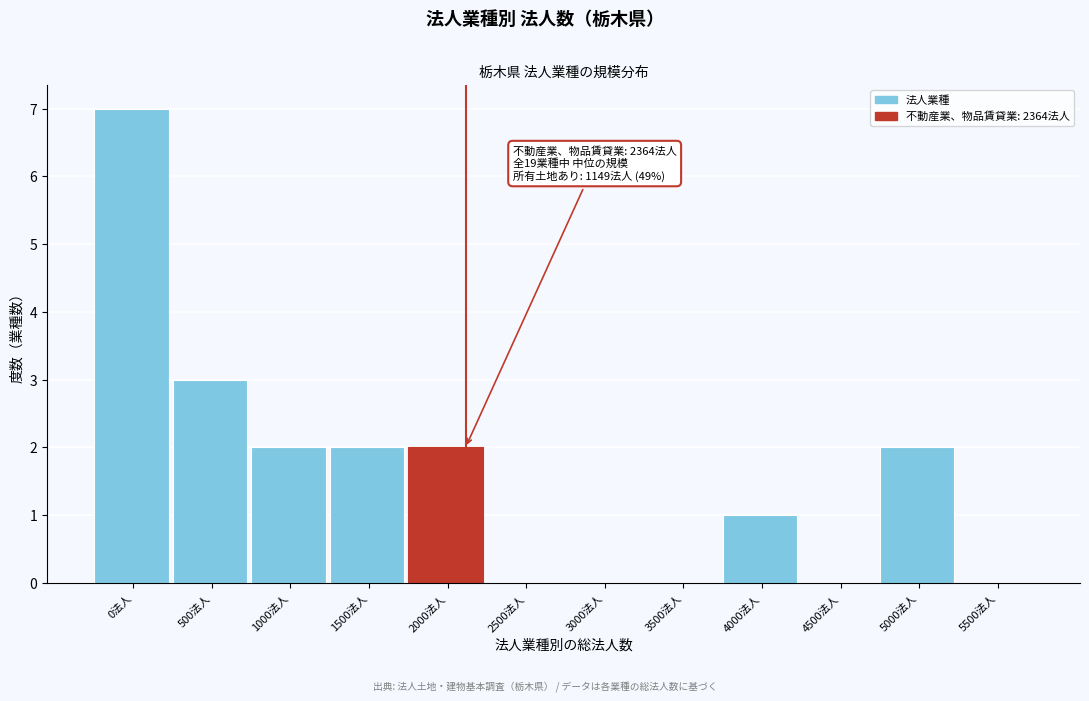

Reading left to right, transcribe all the data shown in this chart.

0法人=7	500法人=3	1000法人=2	1500法人=2	2000法人=2	2500法人=0	3000法人=0	3500法人=0	4000法人=1	4500法人=0	5000法人=2	5500法人=0